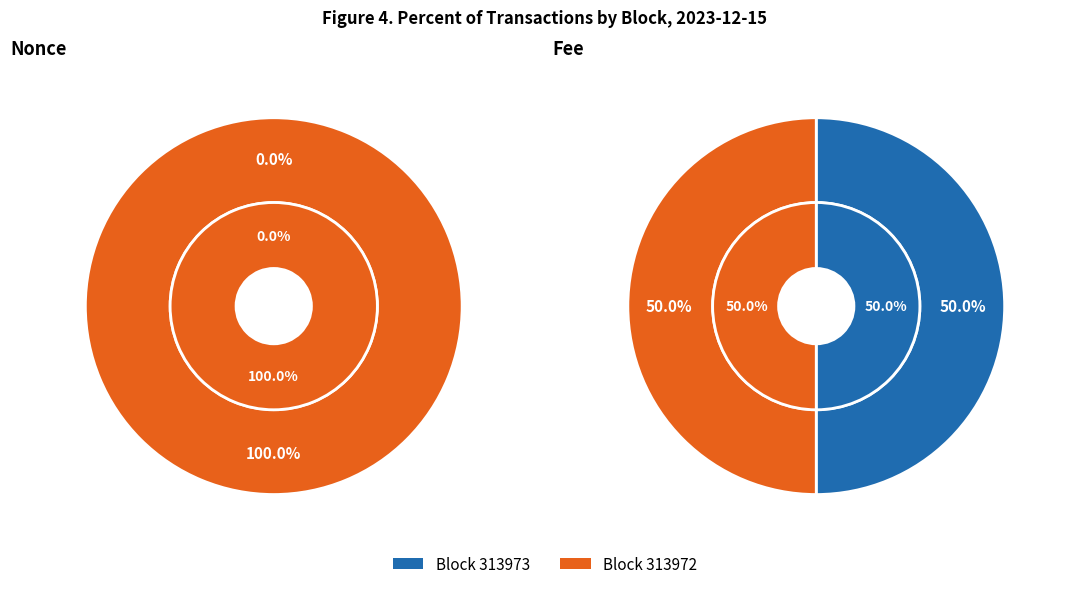

To the nearest percent, what percentage of the pie is 313972?

50%